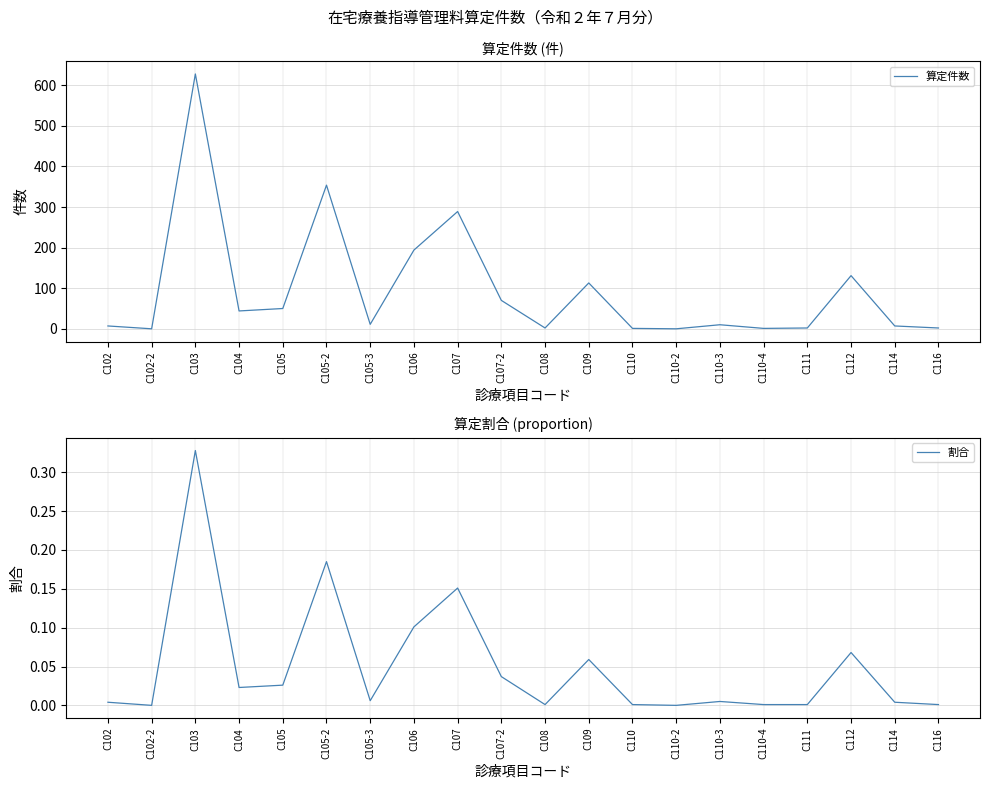

What is the difference between the second highest and minimum values in the 割合 series?

0.2